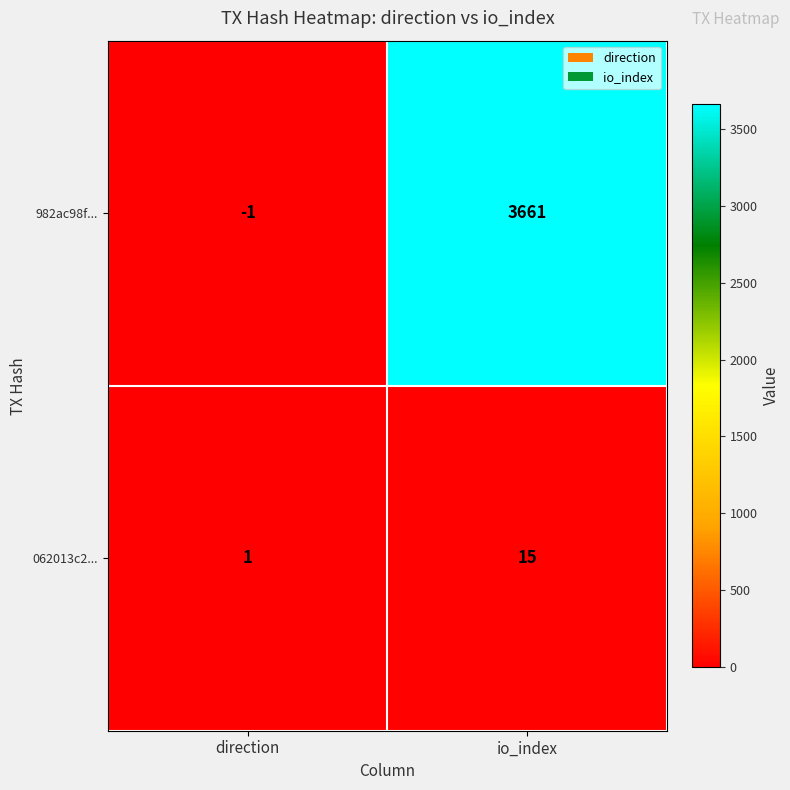

What is the difference between the 982ac98f... values at io_index and direction?

3662